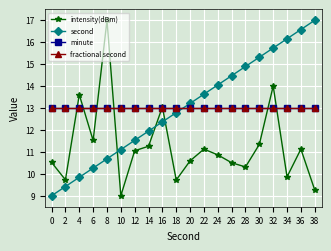

Rank the series by their maximum value, from lowest to highest.

minute, fractional second, intensity(dBm), second